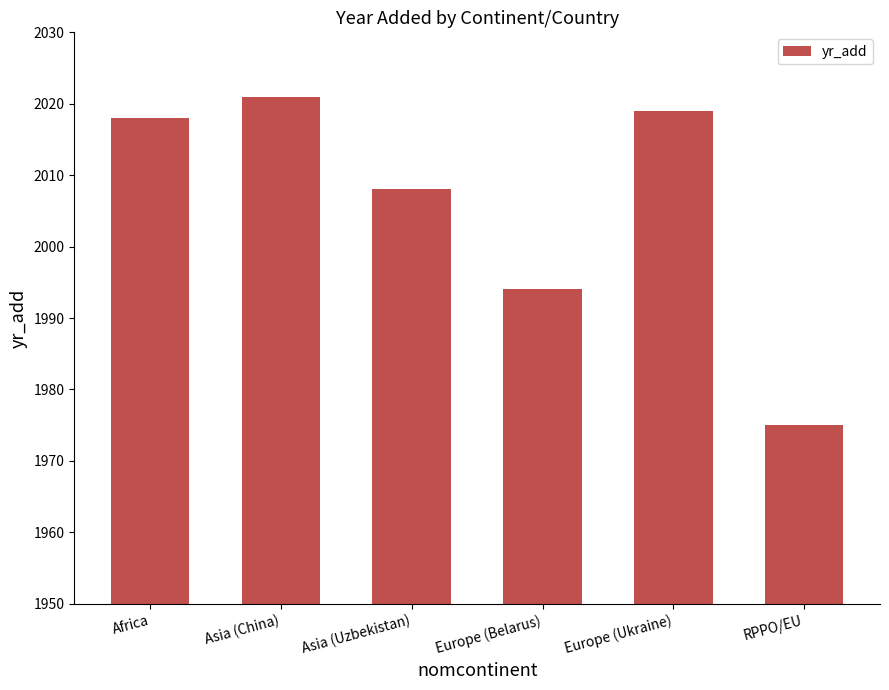

What is the change in value from Africa to Europe (Ukraine)?

+1